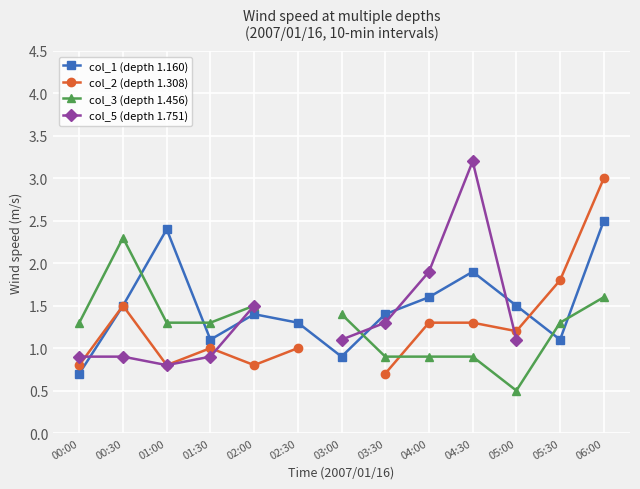

What is the label of the 11th point from the right?

01:00